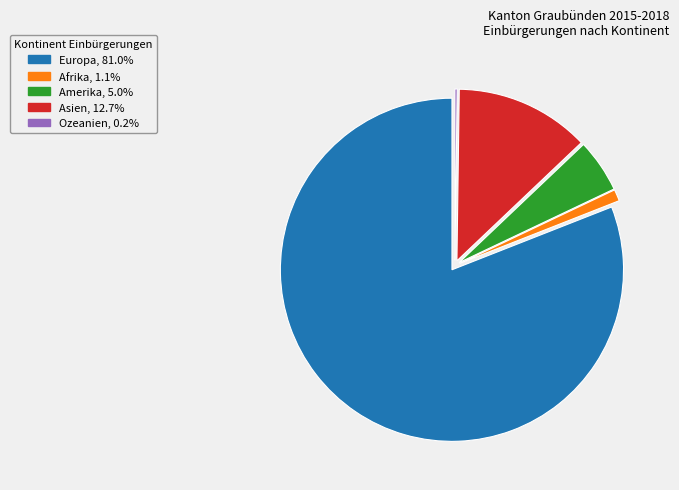

Which slice is the largest?

Europa